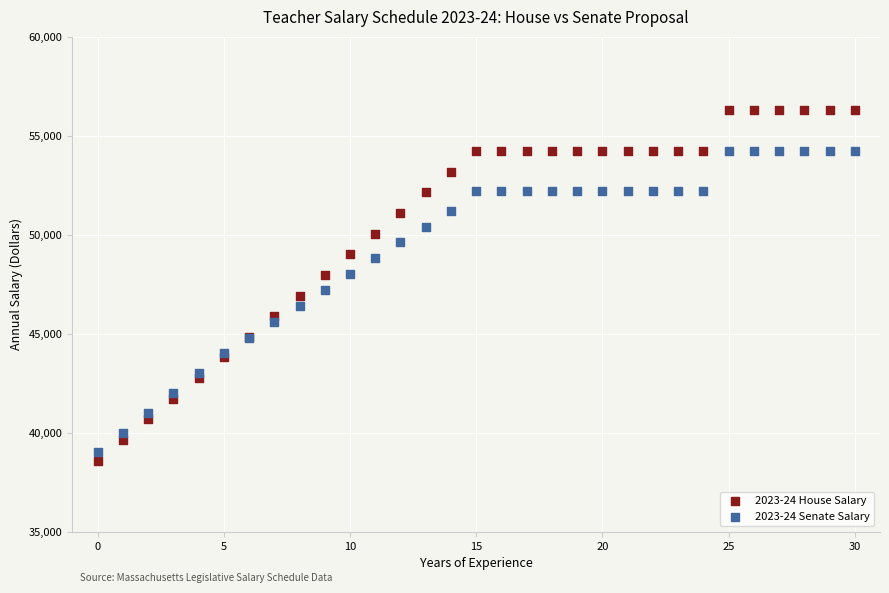

Which series has the largest Y range (max minus min)?

2023-24 House Salary